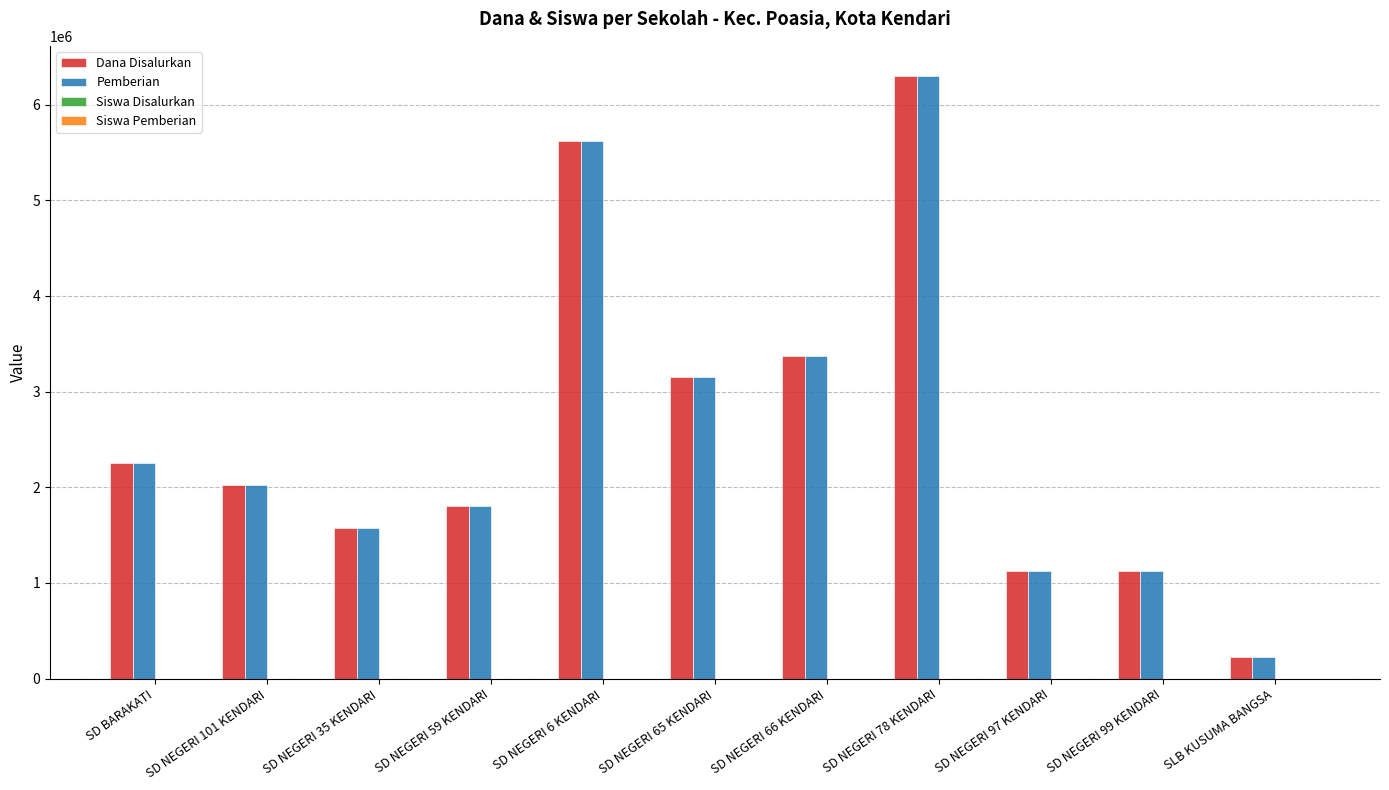

Is it true that Dana Disalurkan equals 225000 at SLB KUSUMA BANGSA?

True